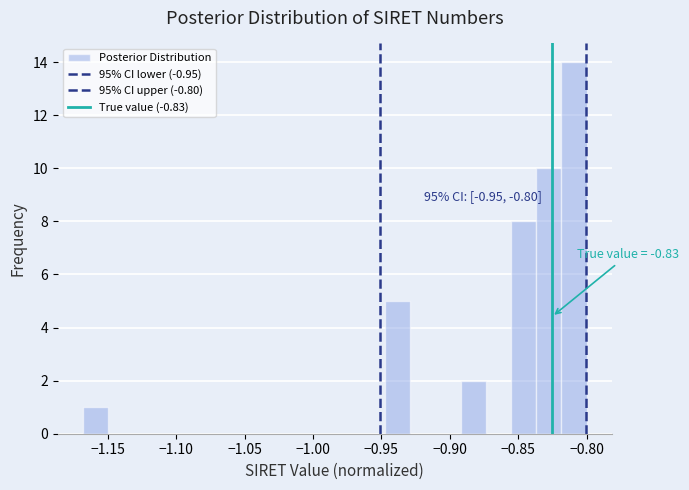

Read against the x-axis, roughly where is the centre of the tallest bar?

-0.810